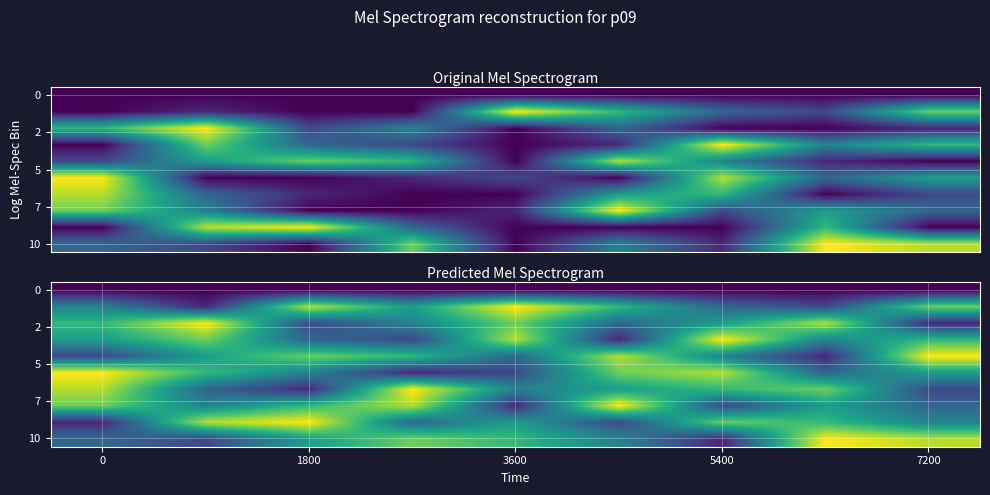

What is the difference between the highest and lowest values at 3600?

9